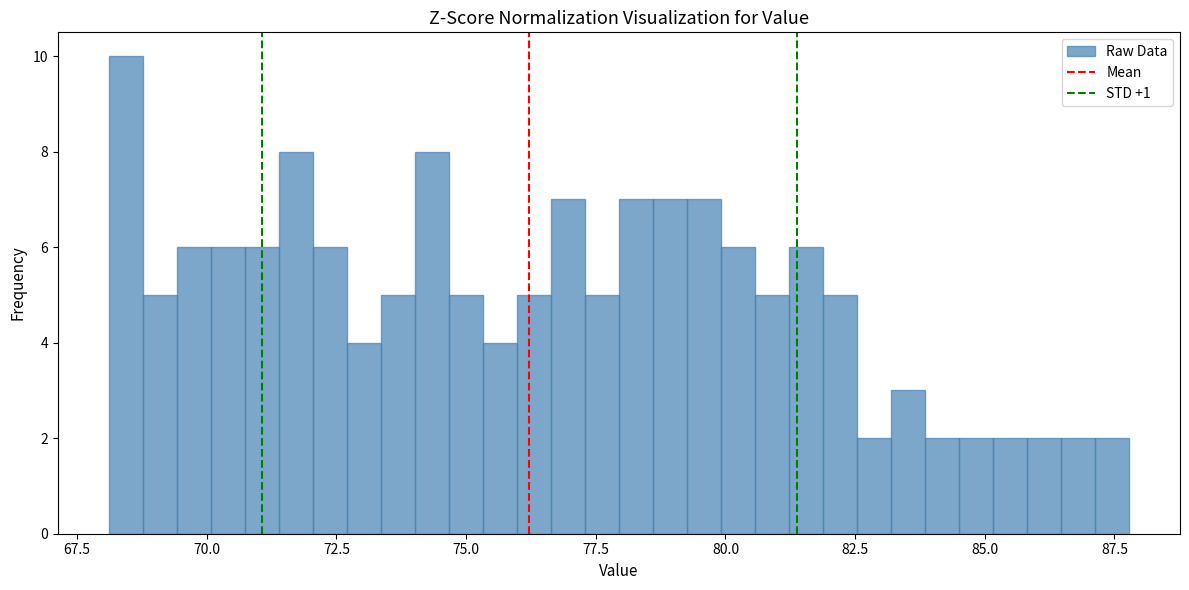

Read against the x-axis, roughly where is the centre of the tallest bar?

68.5